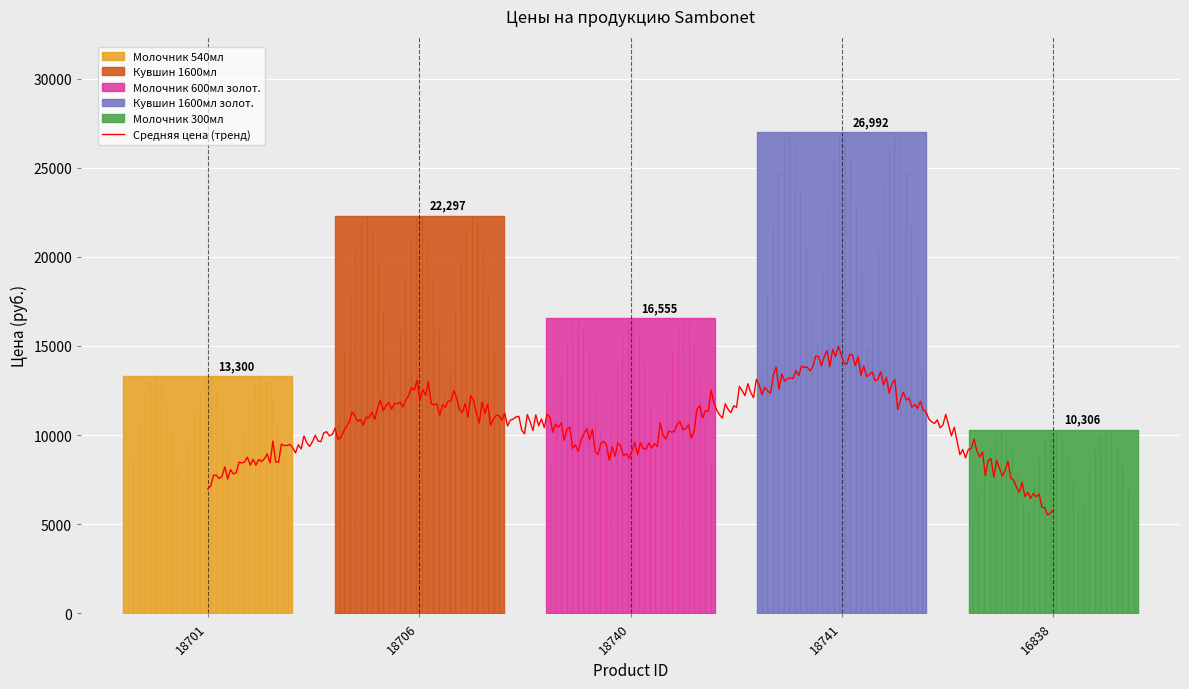

Does the chart display data point markers on the line(s)?

No